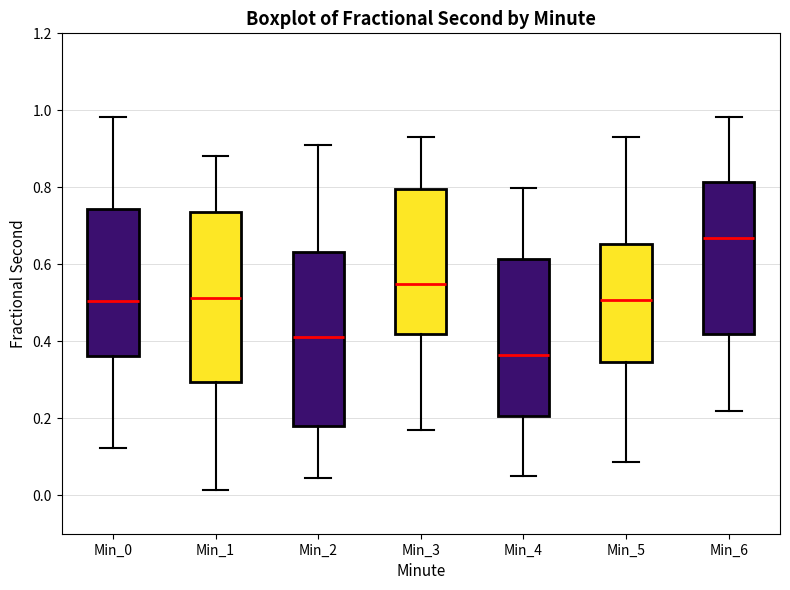

Reading left to right, transcribe this box plot: for each box, give where its median line is, the range the box spans, and where its two whiskers end, as read against the y-axis. The values are not printed on the chart, so give them approximately, as read against the axis.

Min_0: median 0.50, box 0.36 to 0.74, whiskers 0.12 to 0.98
Min_1: median 0.52, box 0.30 to 0.74, whiskers 0.02 to 0.88
Min_2: median 0.42, box 0.18 to 0.64, whiskers 0.04 to 0.90
Min_3: median 0.54, box 0.42 to 0.80, whiskers 0.16 to 0.94
Min_4: median 0.36, box 0.20 to 0.62, whiskers 0.06 to 0.80
Min_5: median 0.50, box 0.34 to 0.66, whiskers 0.08 to 0.94
Min_6: median 0.66, box 0.42 to 0.82, whiskers 0.22 to 0.98